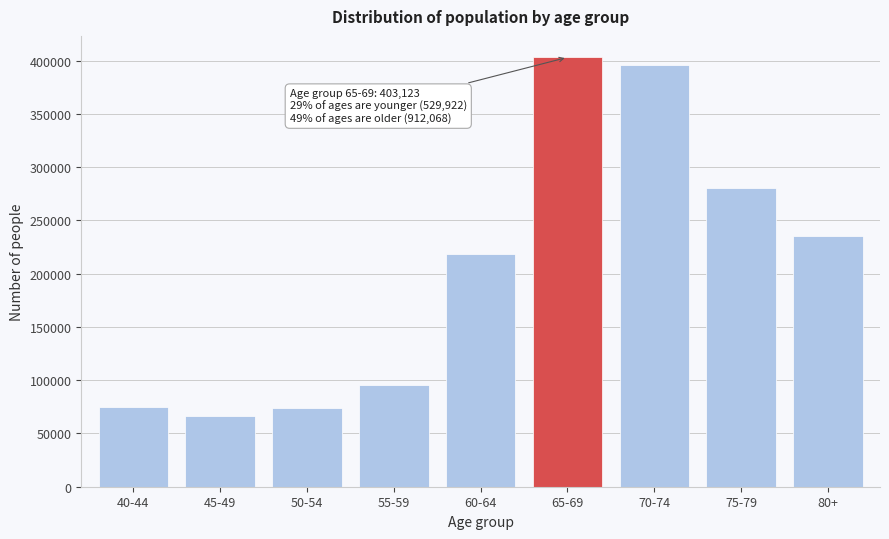

What is the sum of the values at 70-74 and 50-54?

469683